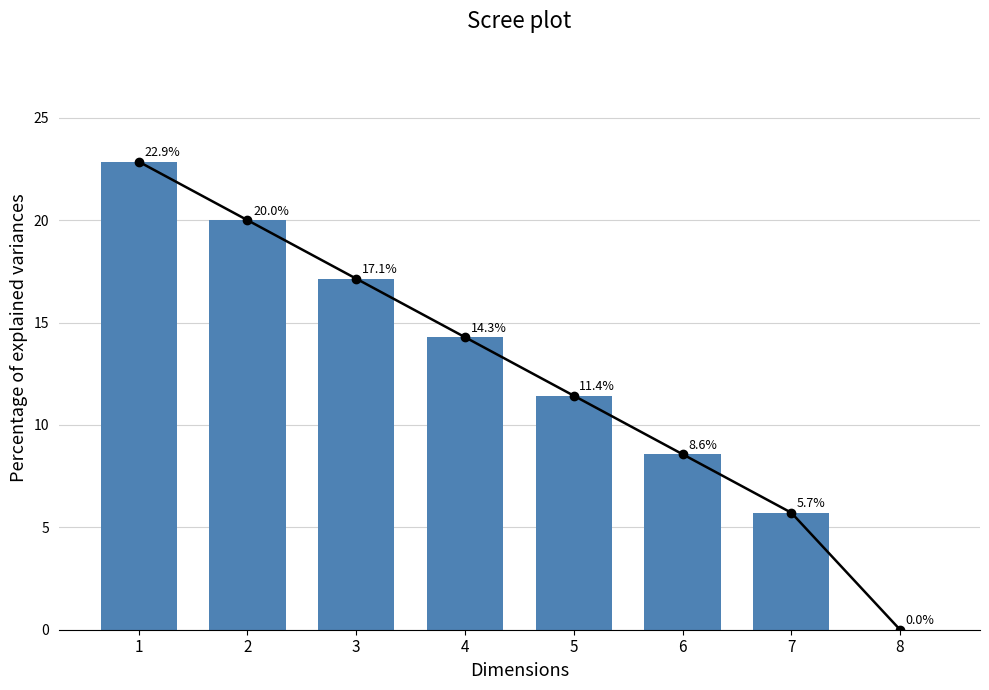

Reading left to right, transcribe all the data shown in this chart.

1=22.9	2=20.0	3=17.1	4=14.3	5=11.4	6=8.6	7=5.7	8=0.0